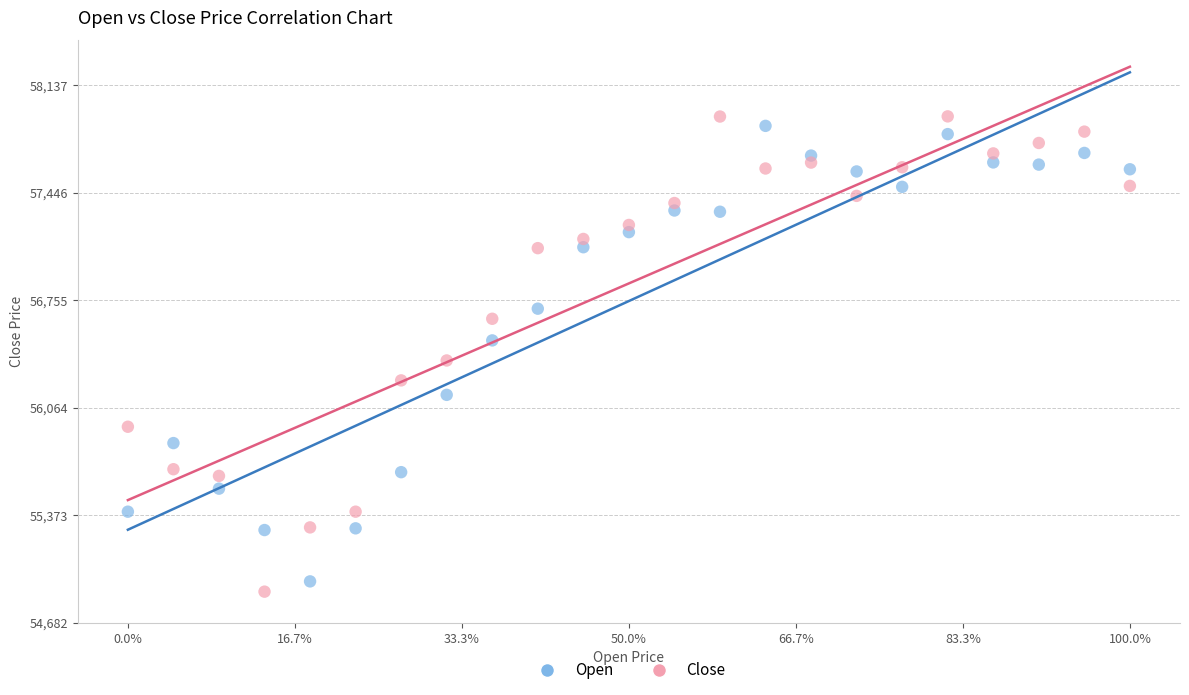

Which series has the widest spread of Y values?

Close